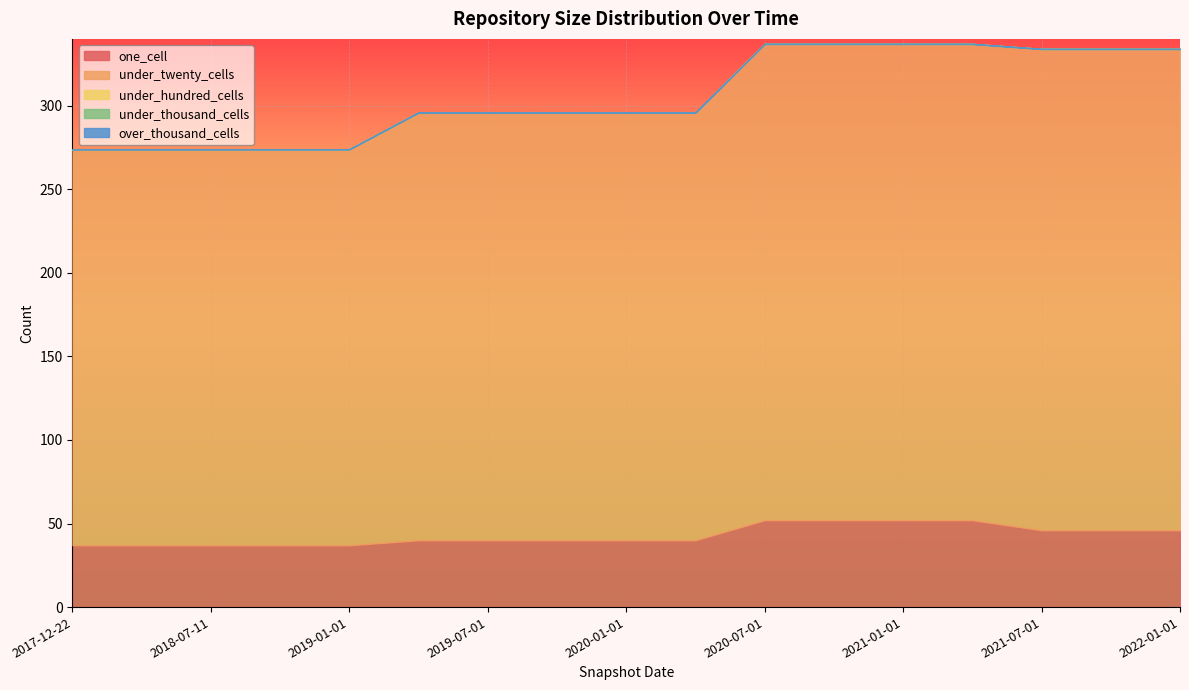

Is it true that one_cell equals 75 at 2021-07-01?

False